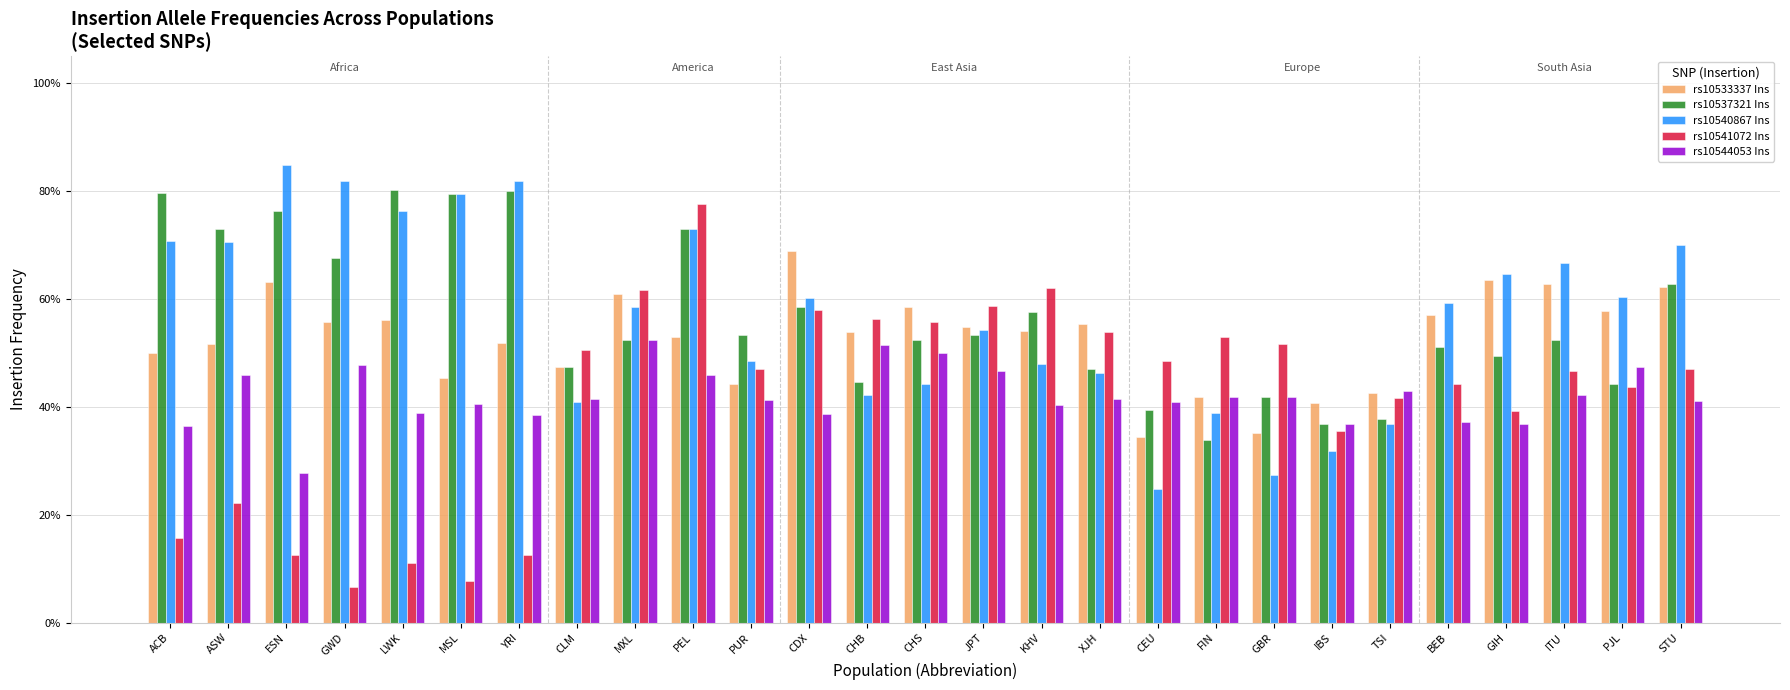

Where is rs10544053 Ins nearest to the value 0?

ESN